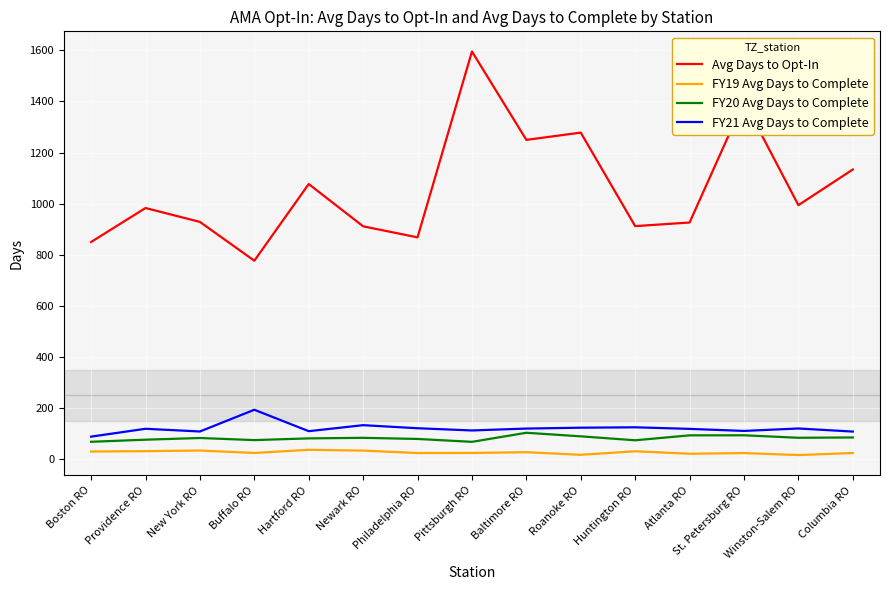

At how many categories does at least one series exceed 63?

15